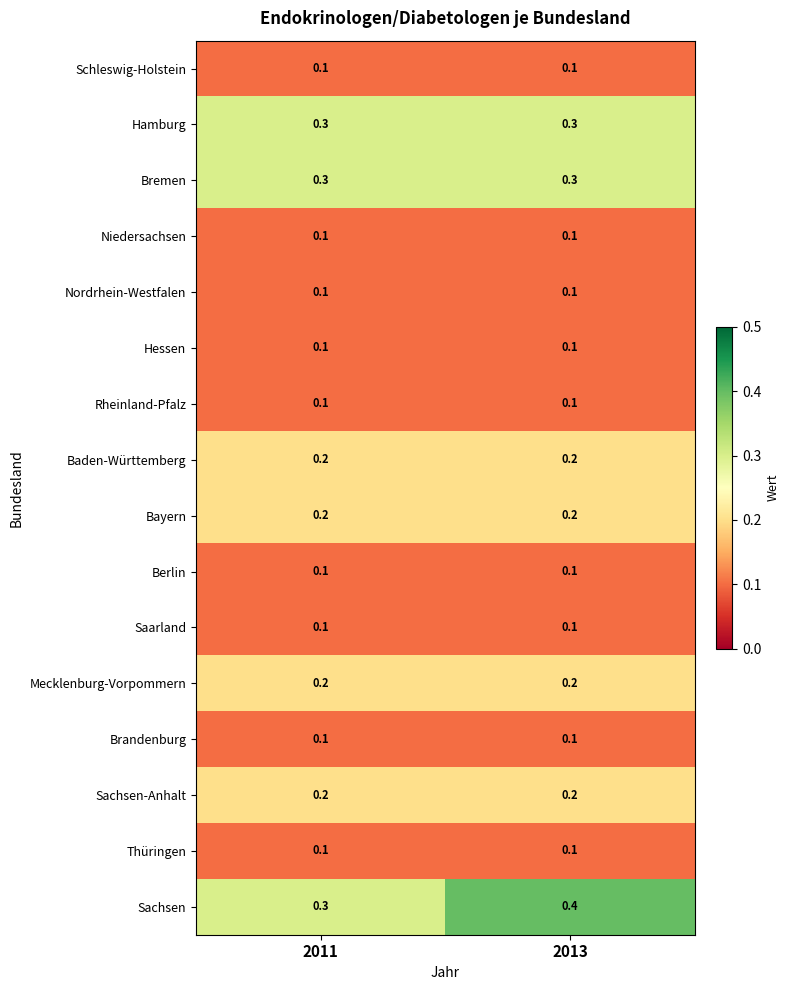

Which series has the largest total across all categories?

Sachsen